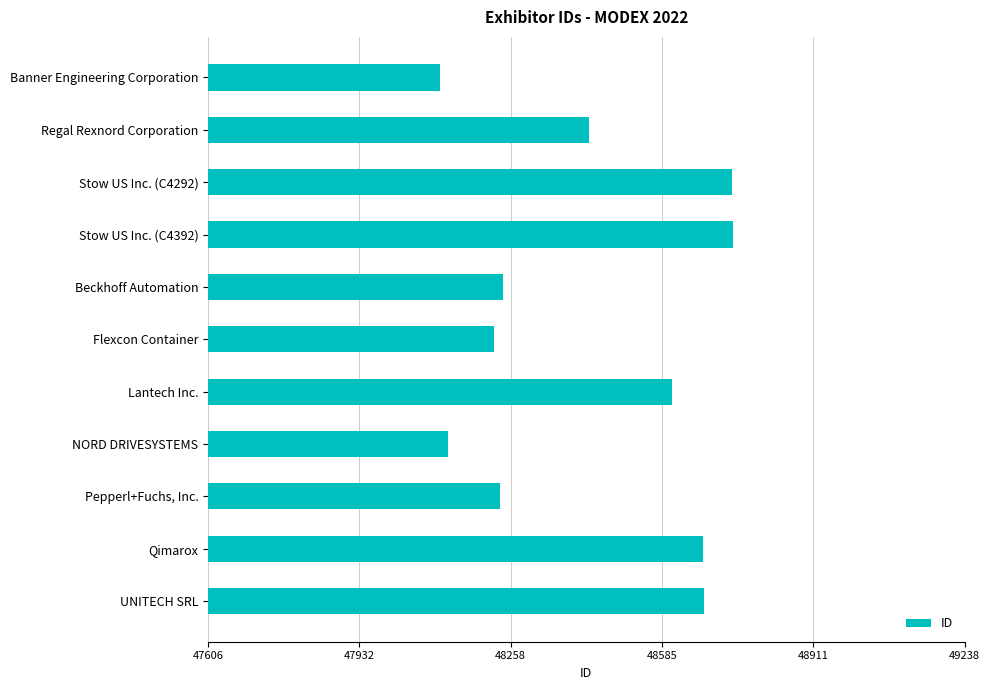

How many bars are there in total?

11